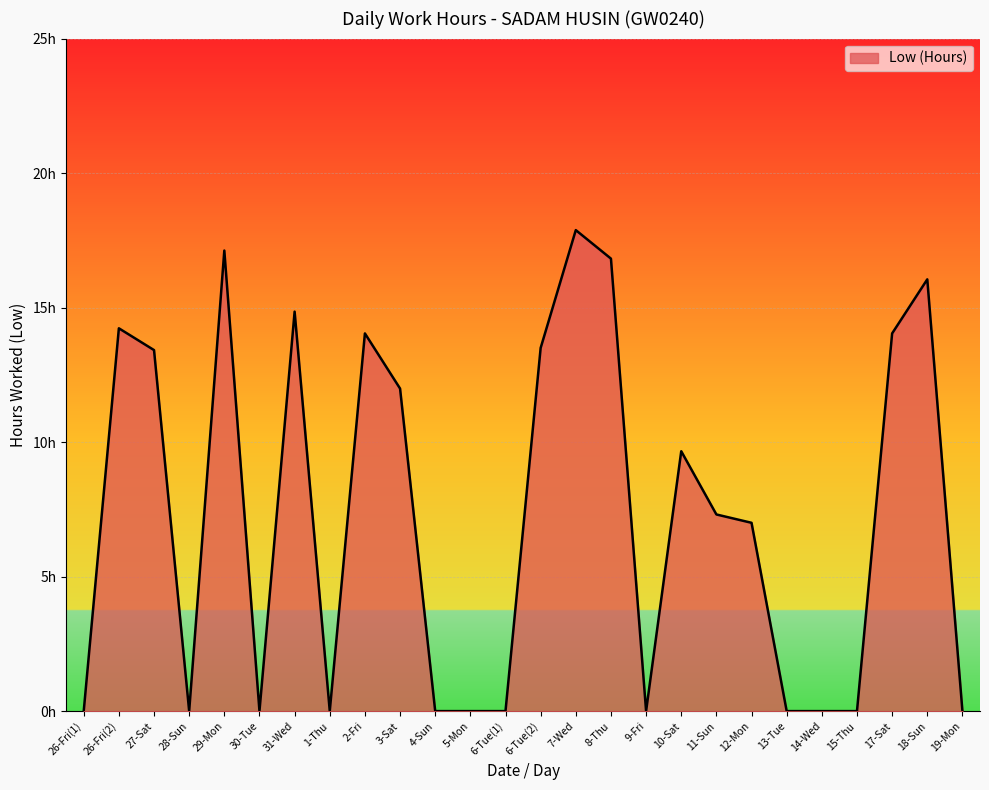

At which label does the data first exceed 7?

26-Fri(2)